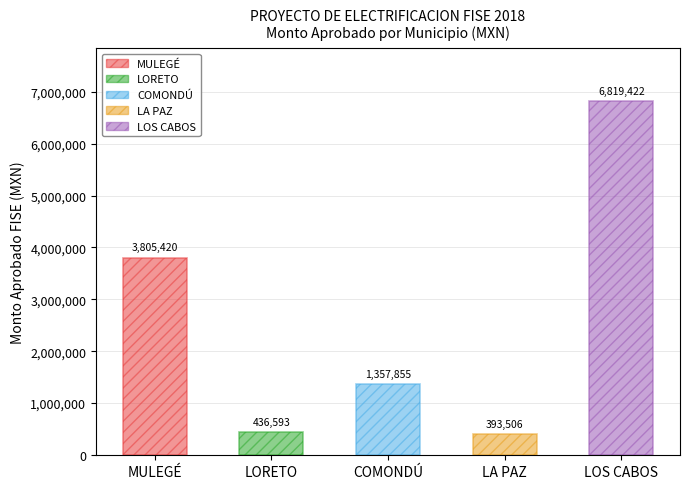

Reading left to right, extract all data points from this chart.

MULEGÉ=3805419.9	LORETO=436592.6	COMONDÚ=1357854.8	LA PAZ=393506.2	LOS CABOS=6819421.6